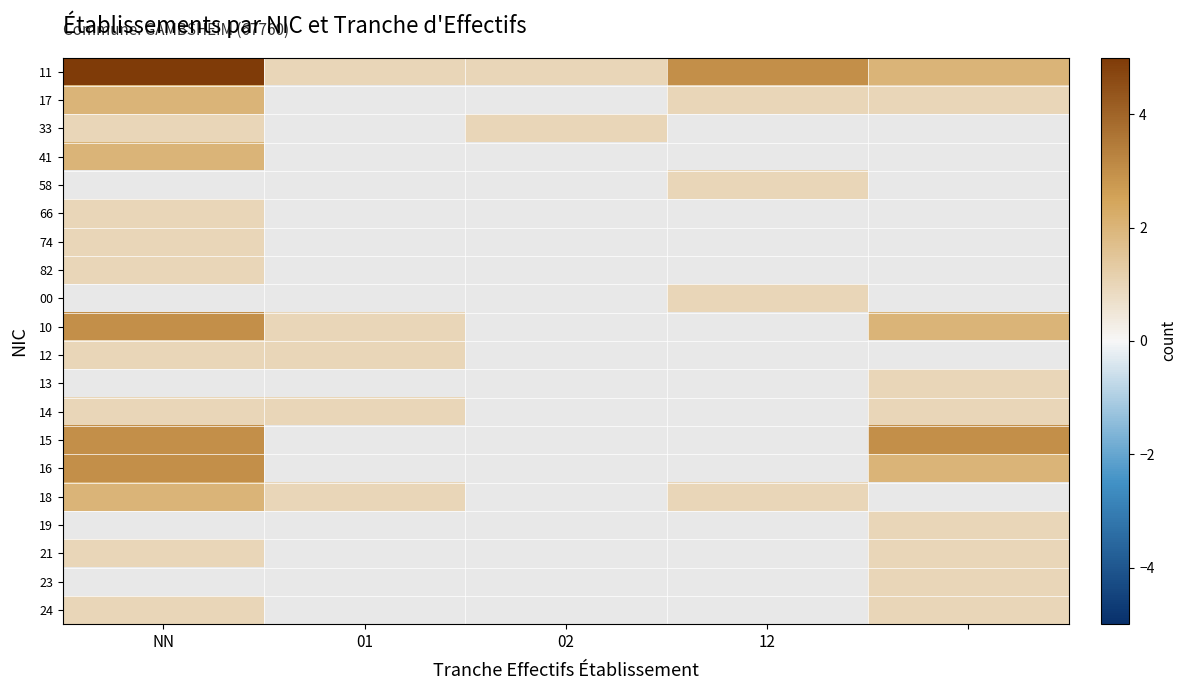

Rank the series by their maximum value, from highest to lowest.

11, 58, 74, 00, 10, 13, 15, 16, 17, 41, 18, 33, 66, 82, 12, 14, 19, 21, 23, 24